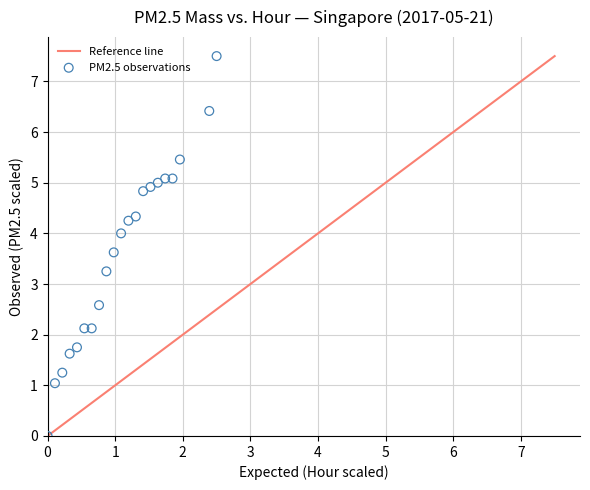

What is the range of Y values (max minus min)?

7.5